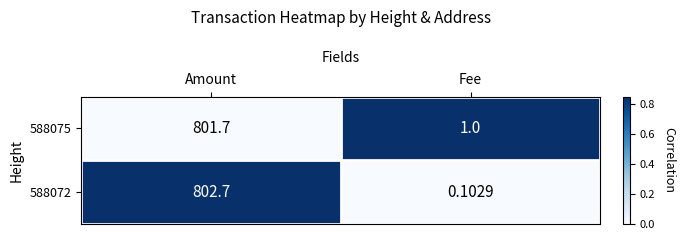

List the labels in order of 588075 value, largest first.

Amount, Fee